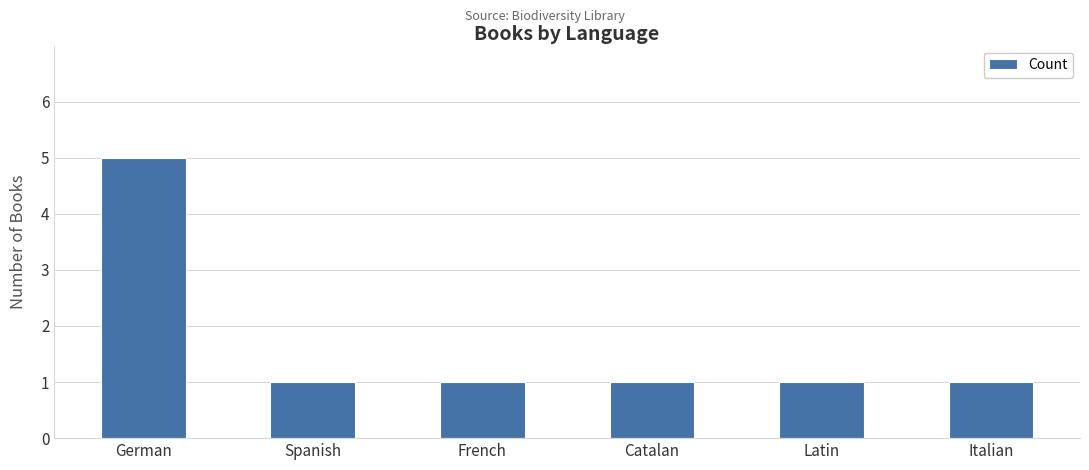

What is the value of the 1st bar from the left?

5